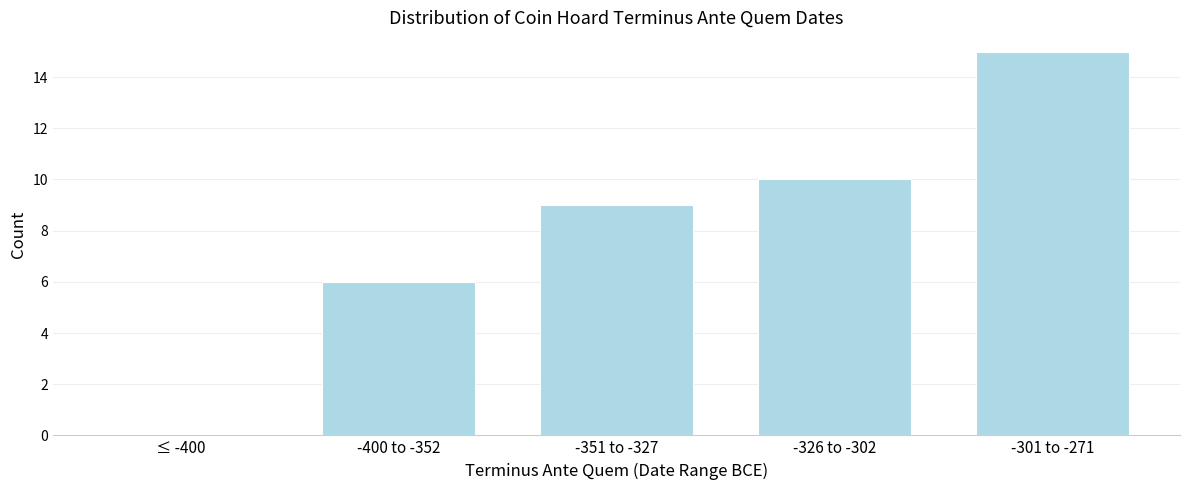

Reading left to right, list all the values displayed in this chart.

≤ -400=0	-400 to -352=6	-351 to -327=9	-326 to -302=10	-301 to -271=15